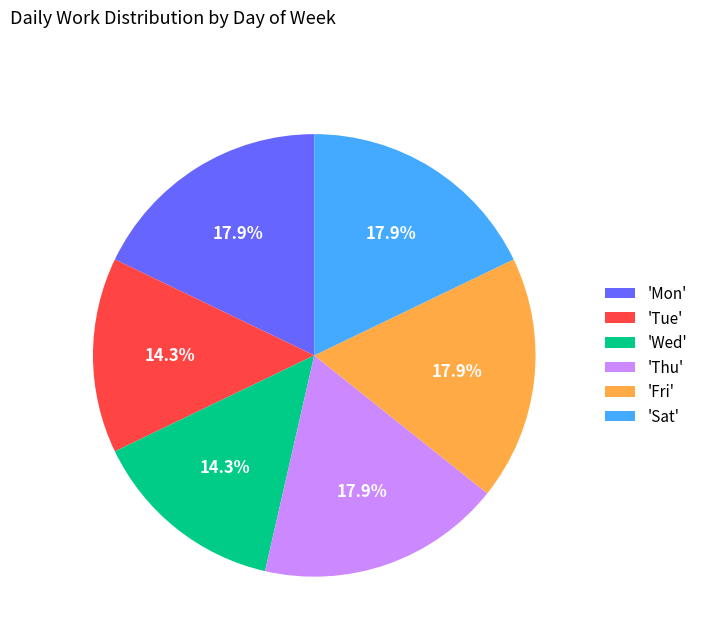

How many slices are in this pie chart?

6